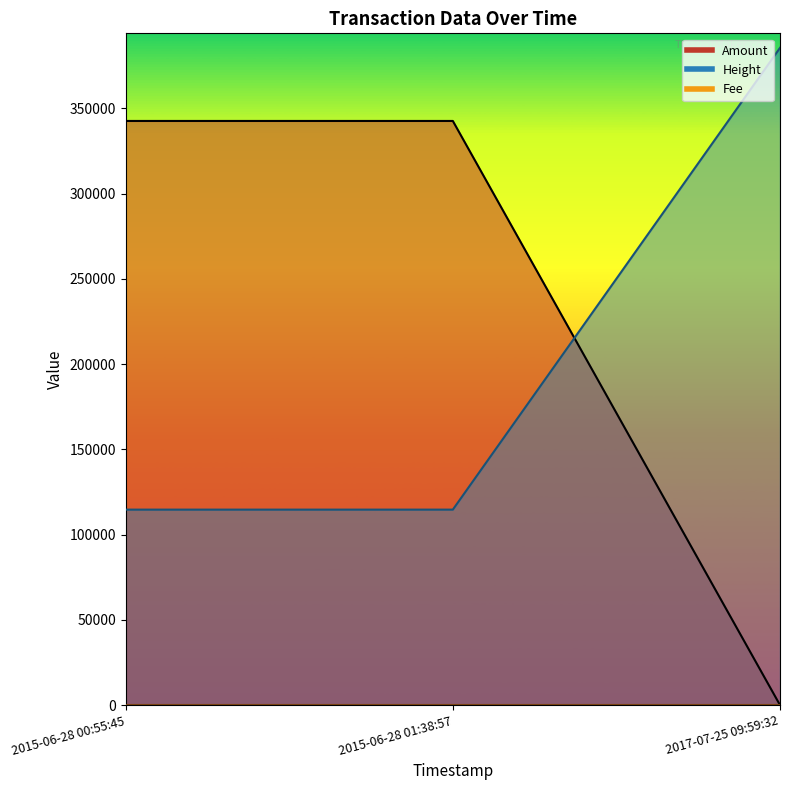

How many series are shown in this chart?

3